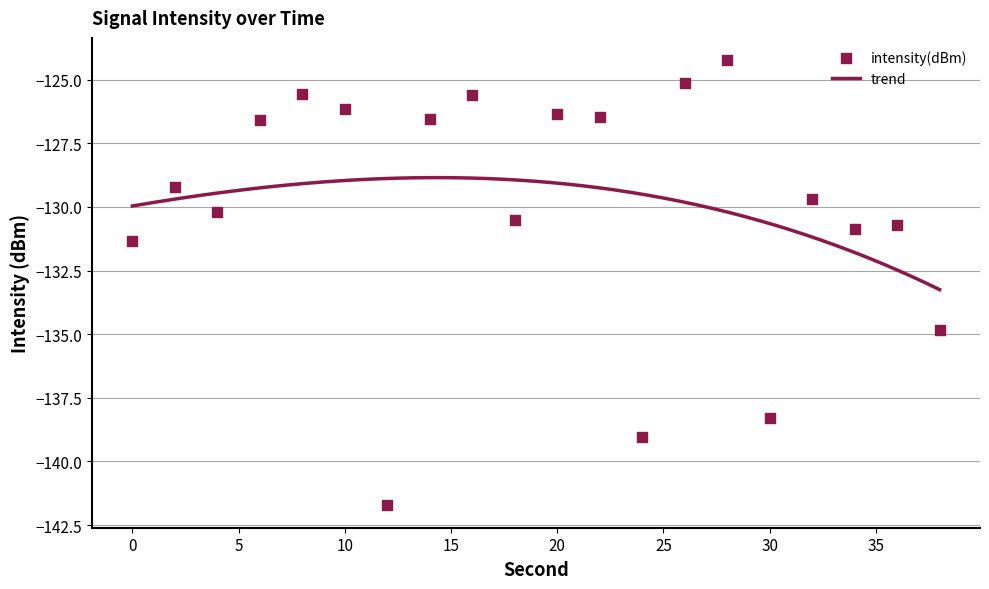

What is the change in value from 8 to 34?

-5.3